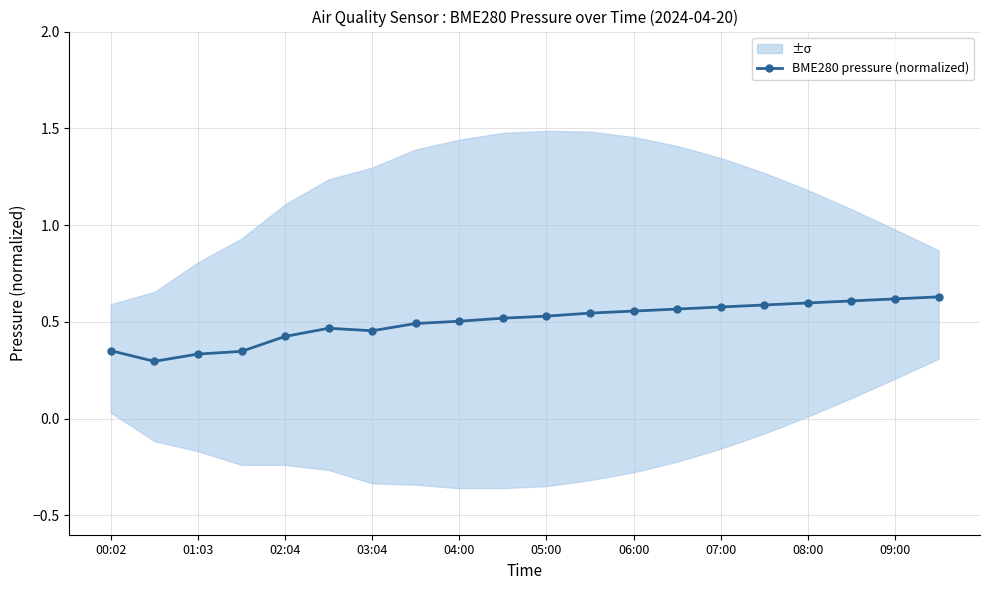

Is this an area chart (filled region under the line)?

No